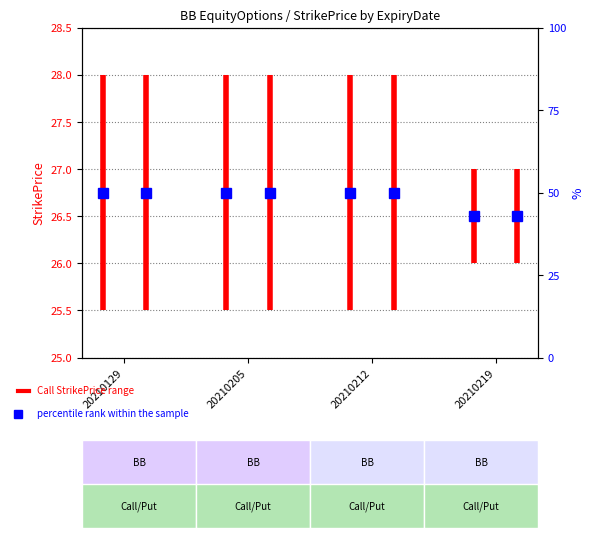

At which category is the sum across all series the highest?

20210205